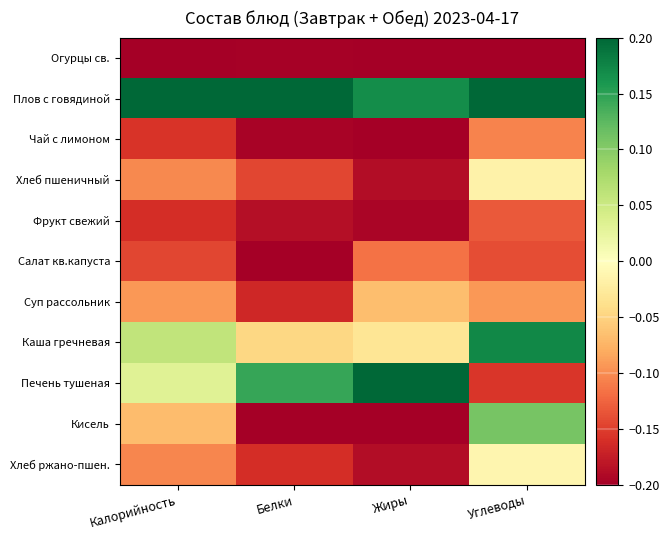

Reading right to left, what are all the values shown in this chart?

Огурцы св.: Углеводы=-0.2	Жиры=-0.2	Белки=-0.2	Калорийность=-0.2
Плов с говядиной: Углеводы=0.2	Жиры=0.2	Белки=0.2	Калорийность=0.2
Чай с лимоном: Углеводы=-0.1	Жиры=-0.2	Белки=-0.2	Калорийность=-0.2
Хлеб пшеничный: Углеводы=-0.0	Жиры=-0.2	Белки=-0.1	Калорийность=-0.1
Фрукт свежий: Углеводы=-0.1	Жиры=-0.2	Белки=-0.2	Калорийность=-0.2
Салат кв.капуста: Углеводы=-0.1	Жиры=-0.1	Белки=-0.2	Калорийность=-0.1
Суп рассольник: Углеводы=-0.1	Жиры=-0.1	Белки=-0.2	Калорийность=-0.1
Каша гречневая: Углеводы=0.2	Жиры=-0.0	Белки=-0.0	Калорийность=0.1
Печень тушеная: Углеводы=-0.2	Жиры=0.2	Белки=0.1	Калорийность=0.0
Кисель: Углеводы=0.1	Жиры=-0.2	Белки=-0.2	Калорийность=-0.1
Хлеб ржано-пшен.: Углеводы=-0.0	Жиры=-0.2	Белки=-0.2	Калорийность=-0.1